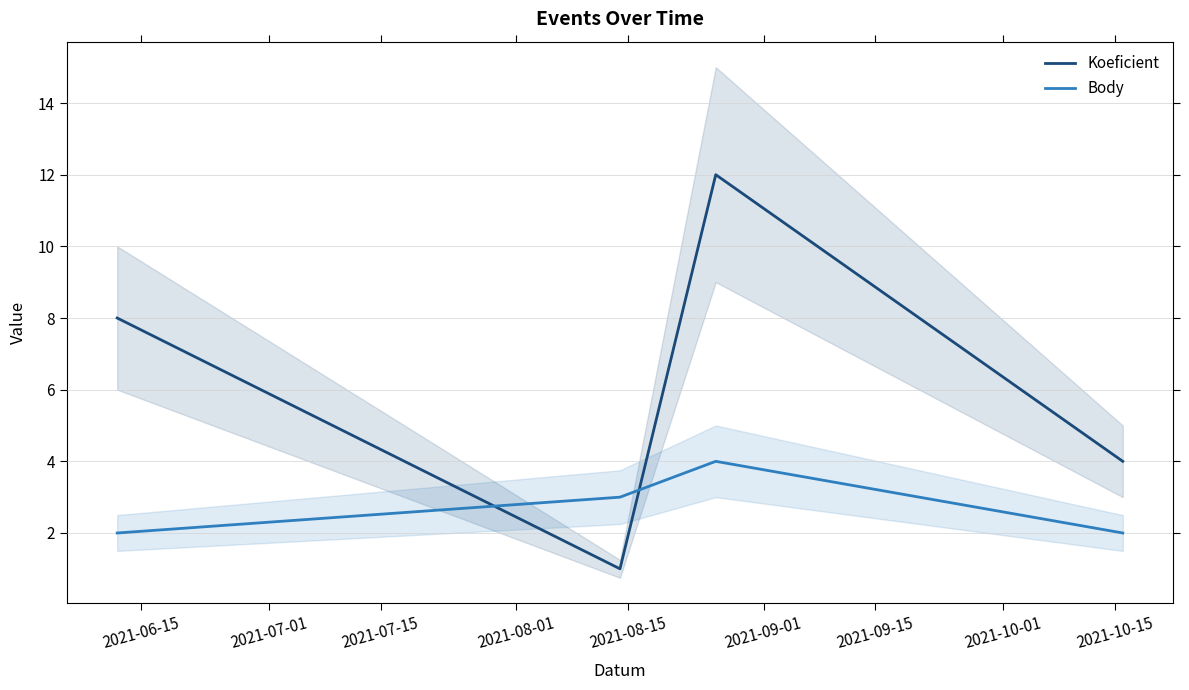

What is the maximum value for Body?

4